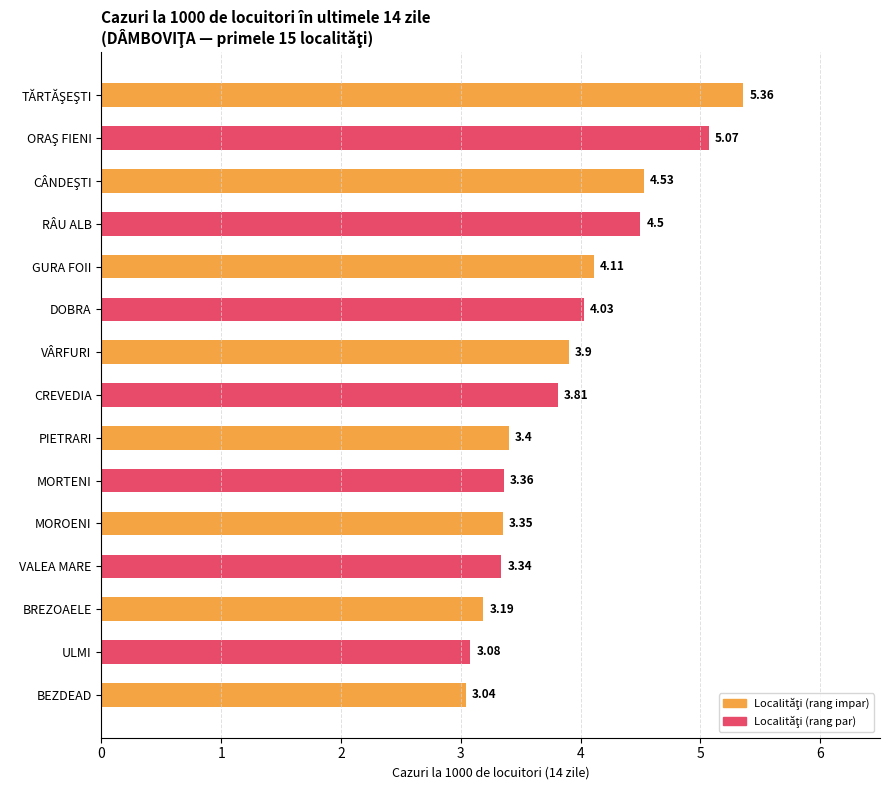

What is the difference between the maximum and minimum values?

2.3